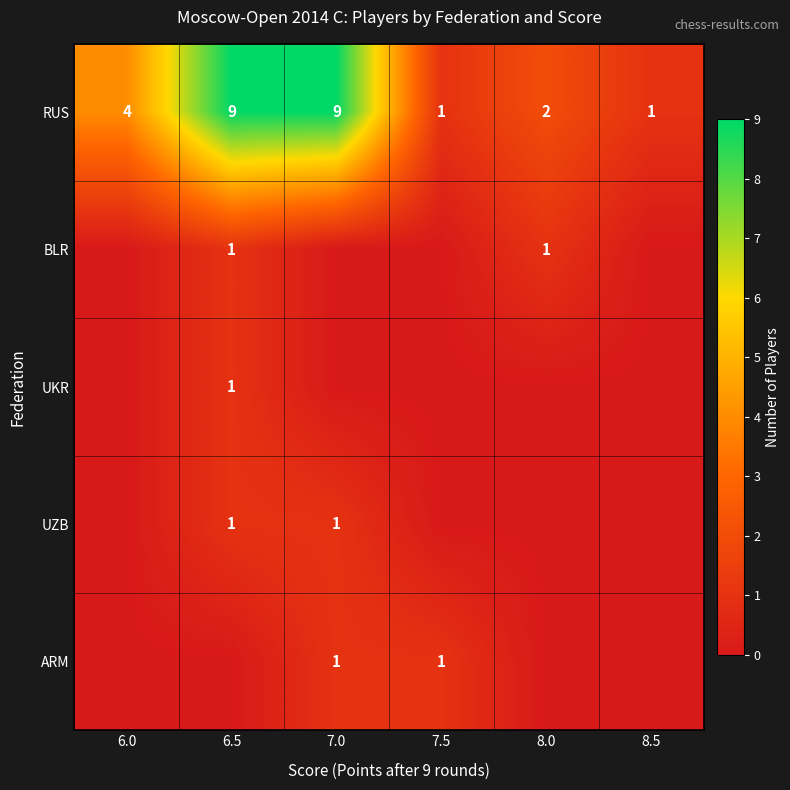

What is the maximum value for RUS?

9